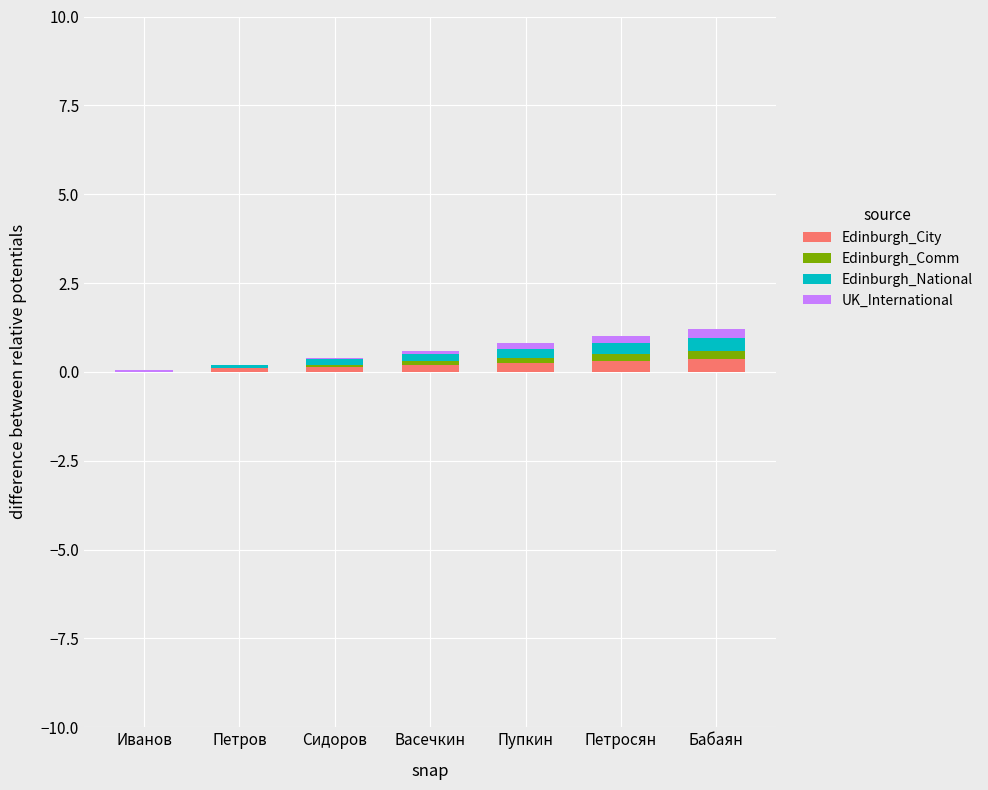

What is the total value across all series at Петров?

0.2